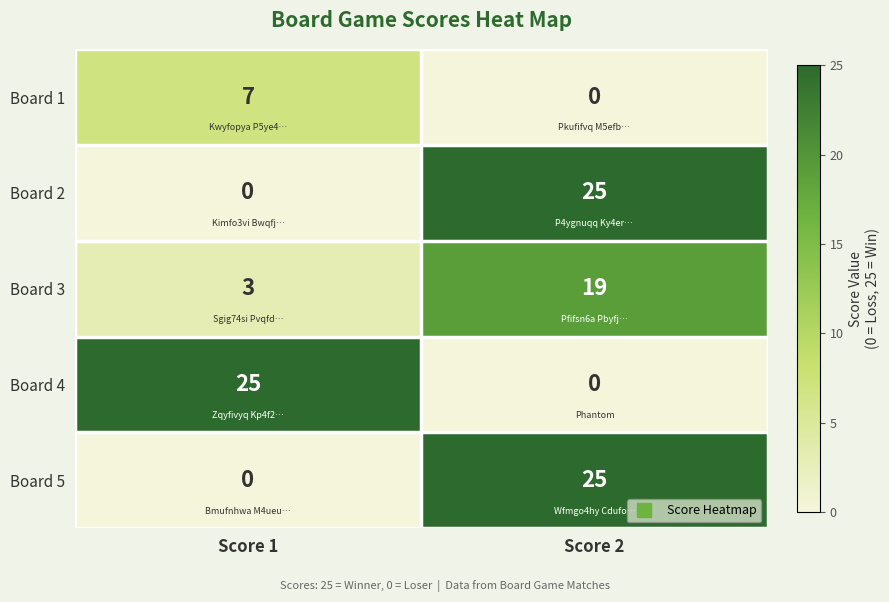

What is the difference between the highest and lowest values at Score 2?

25